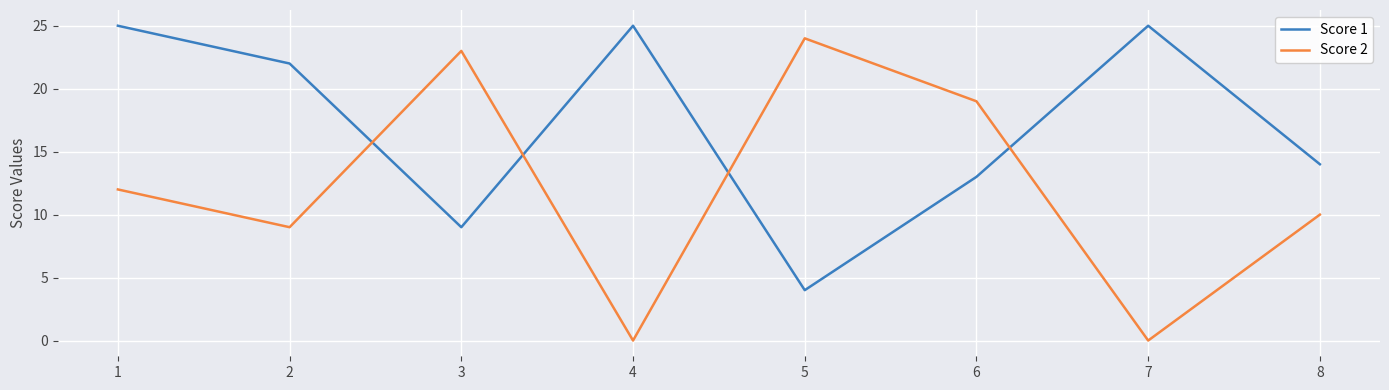

What is the highest value of the Score 2 series?

24